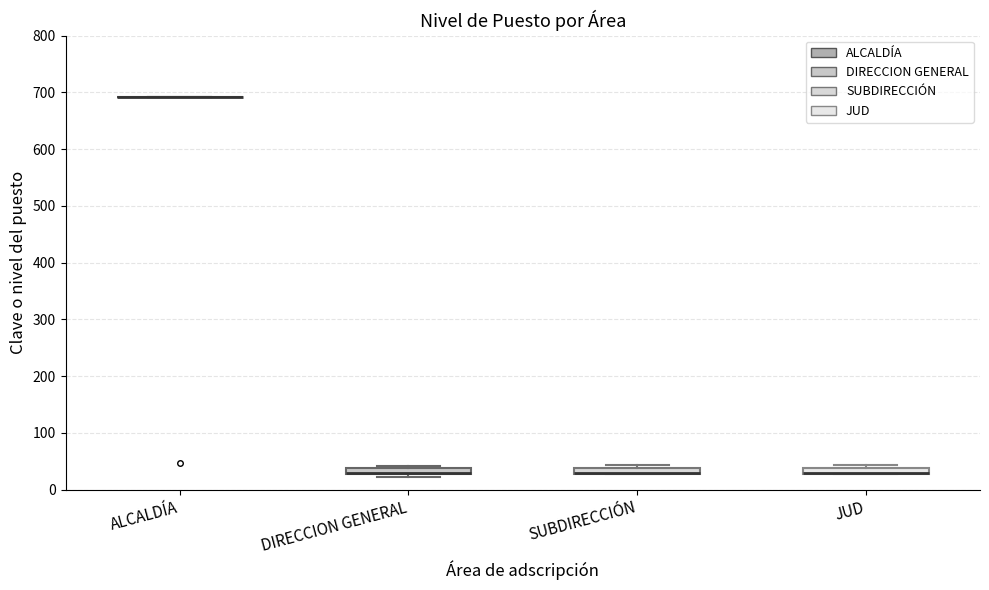

Where is the lower edge of the box for SUBDIRECCIÓN on the y-axis? The values are not printed on the chart, so give them approximately, as read against the axis.

30